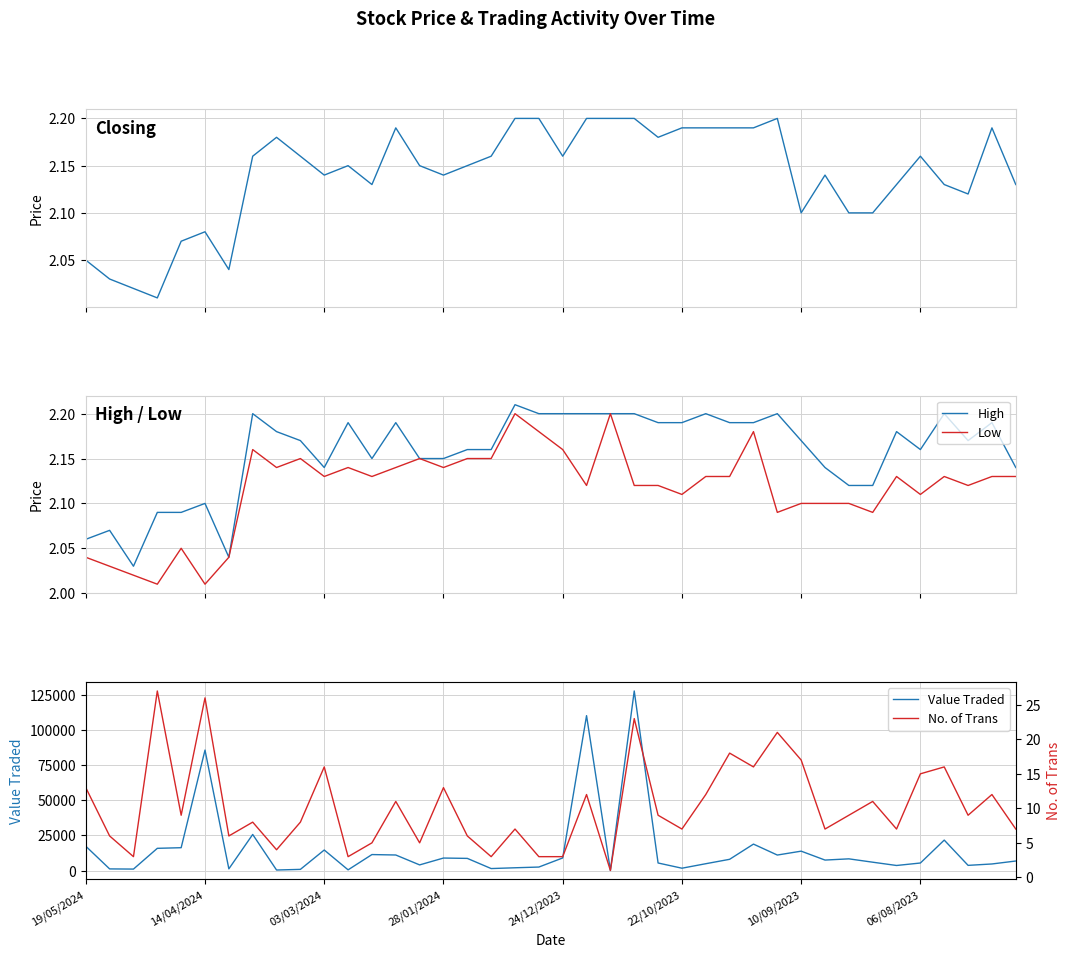

Which series has the widest spread of values?

Value Traded